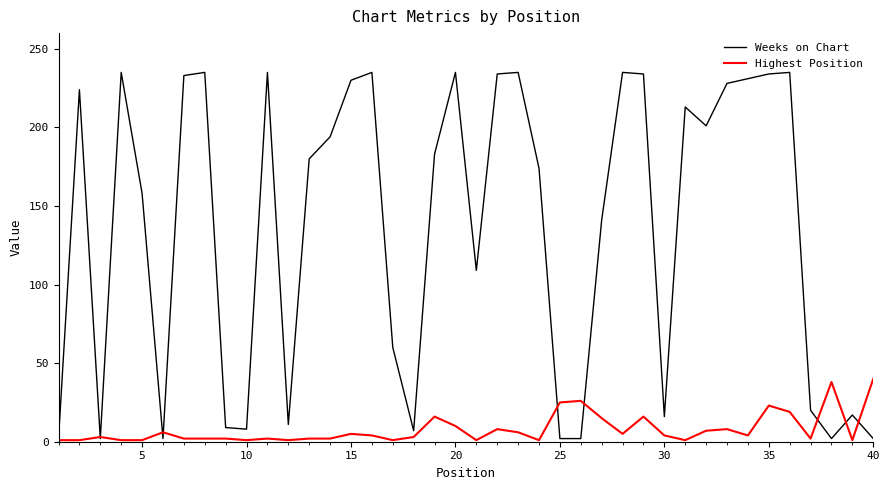

Which series has the widest spread of values?

Weeks on Chart